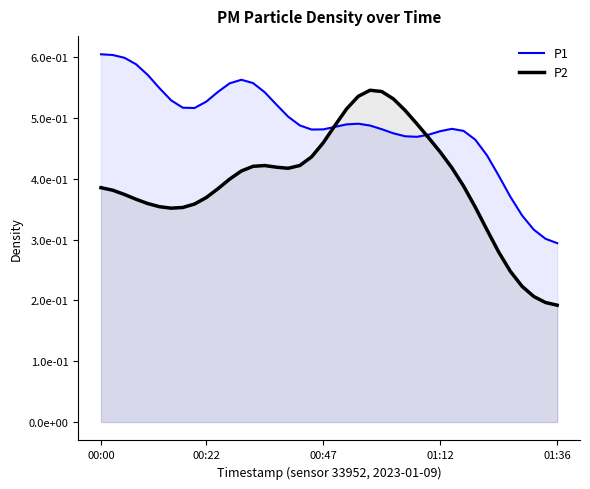

What is the difference between the highest and lowest values at 33?

0.1